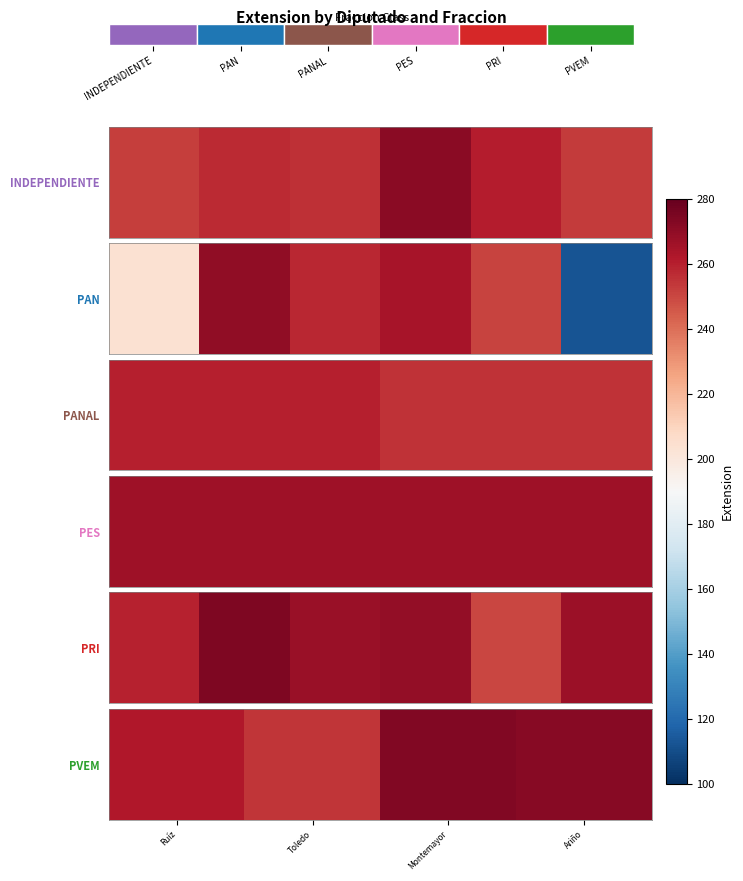

The value at Ariño is 483. True or false?

False